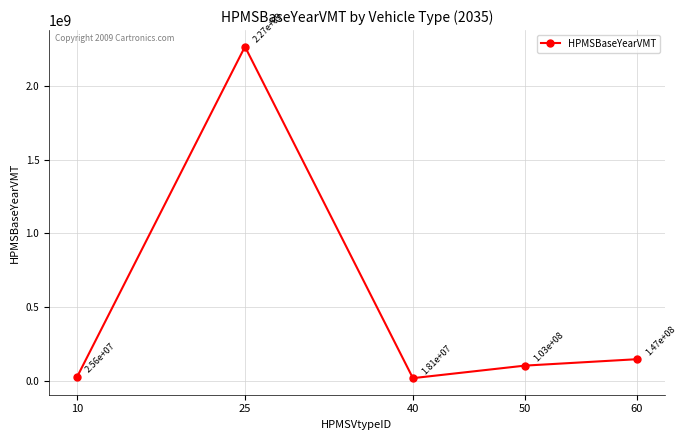

Rank the categories by value from highest to lowest.

25, 60, 50, 10, 40